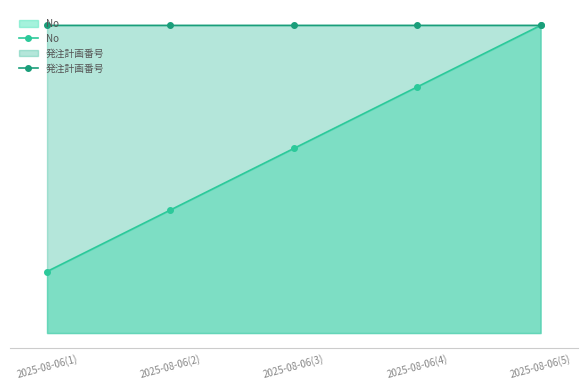

Where is 発注計画番号 nearest to the value 4?

2025-08-06(1)